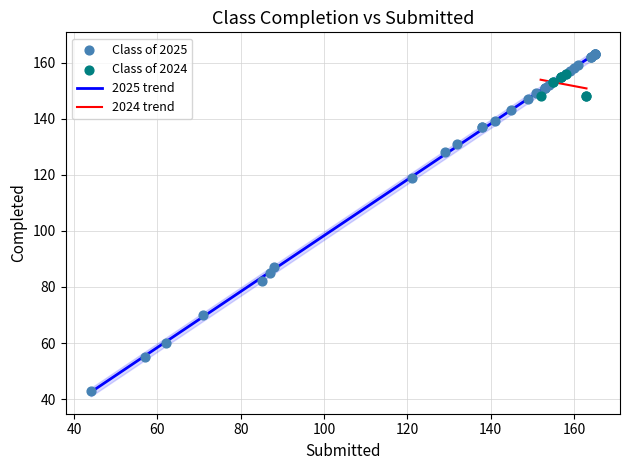

Which series has the widest spread of Y values?

Class of 2025